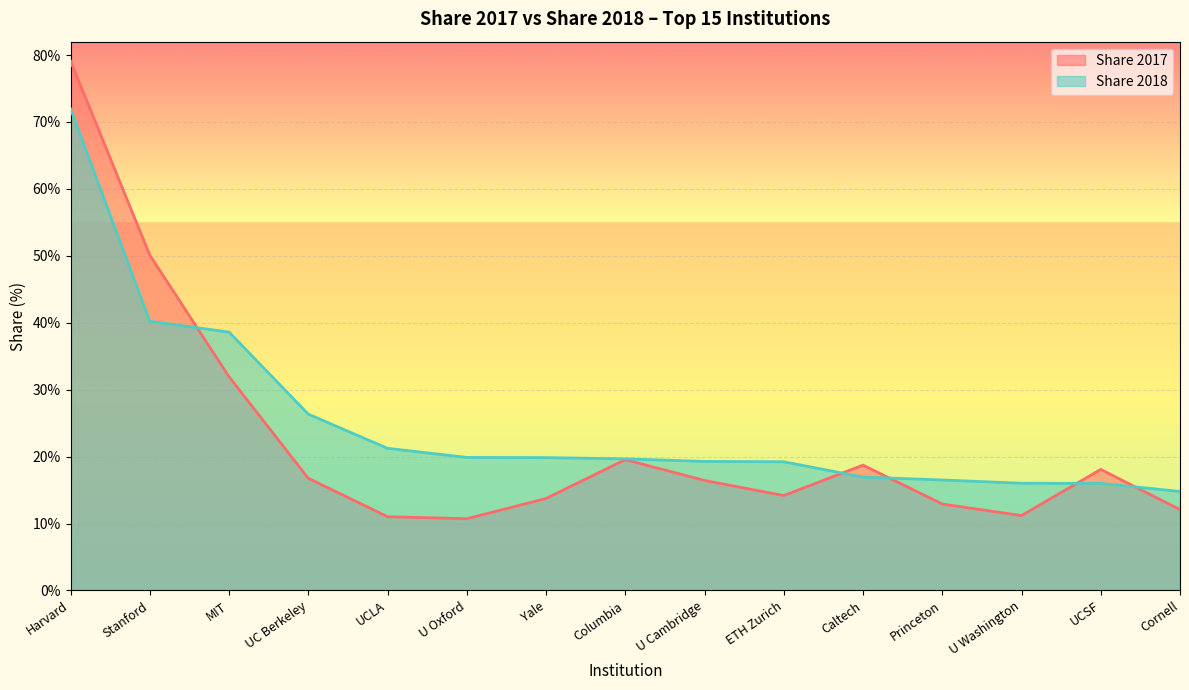

Read the Share 2018 value at Stanford.

40.2